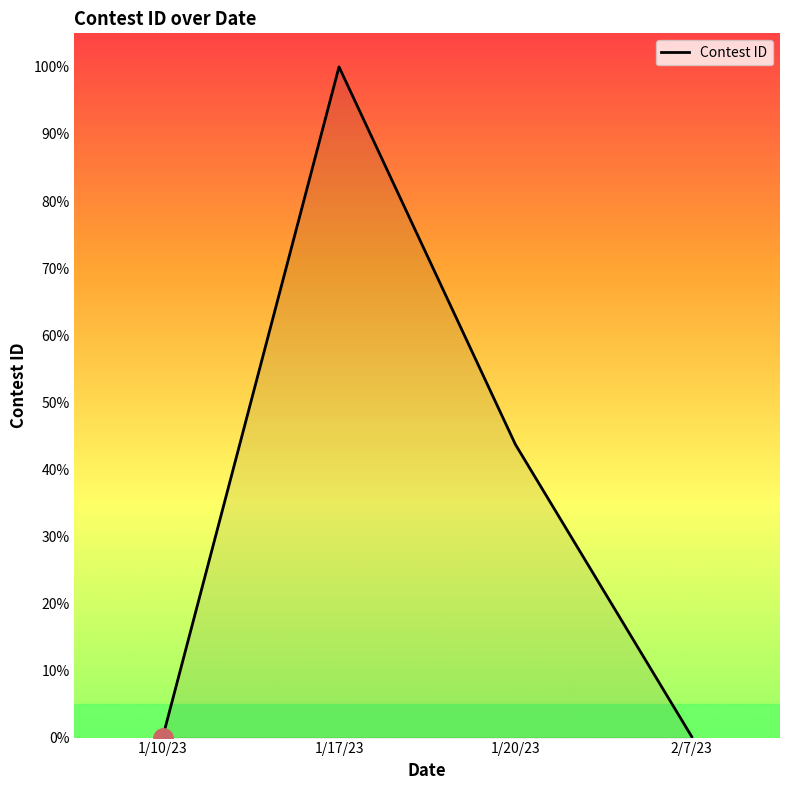

What is the average value?

36.0